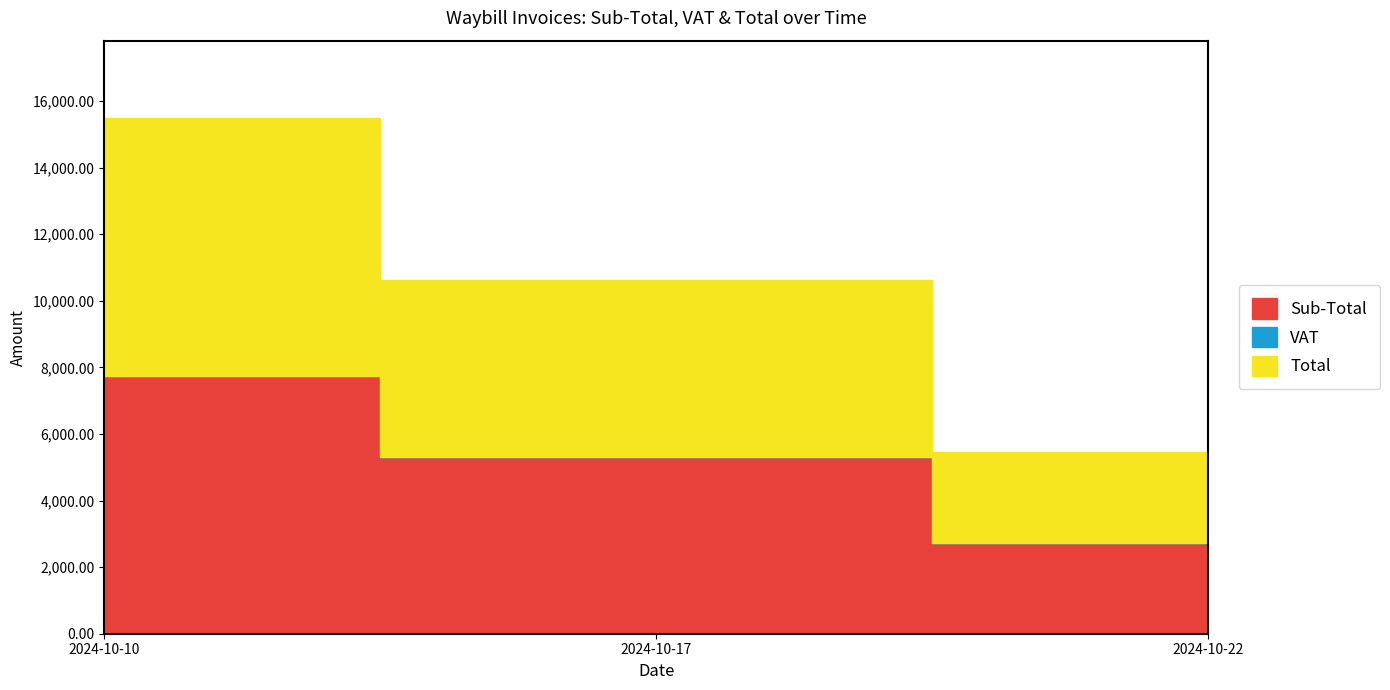

Which has a higher value, 2024-10-22 or 2024-10-10?

2024-10-10